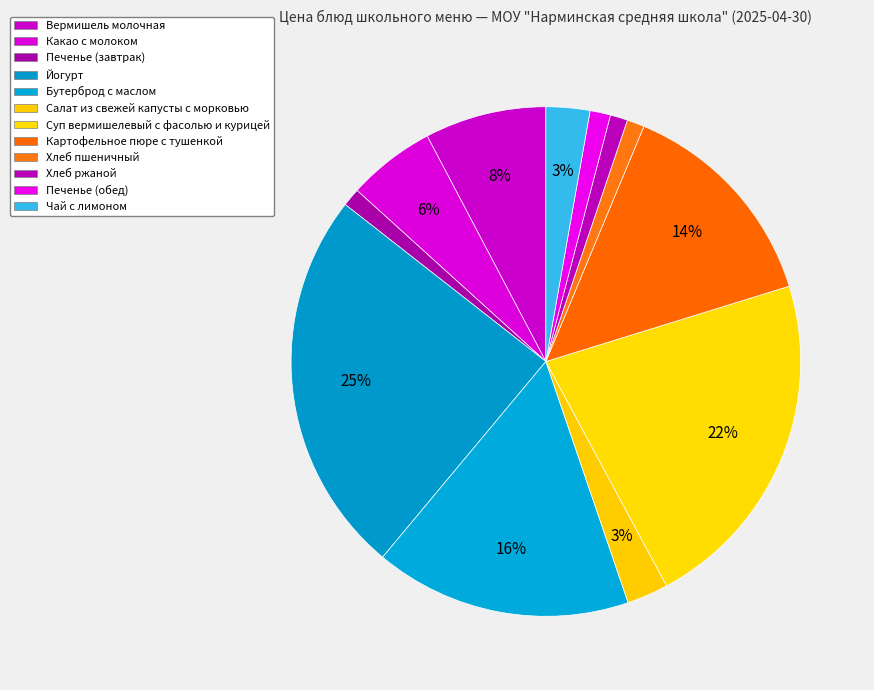

True or false: Вермишель молочная accounts for 8% of the total.

True